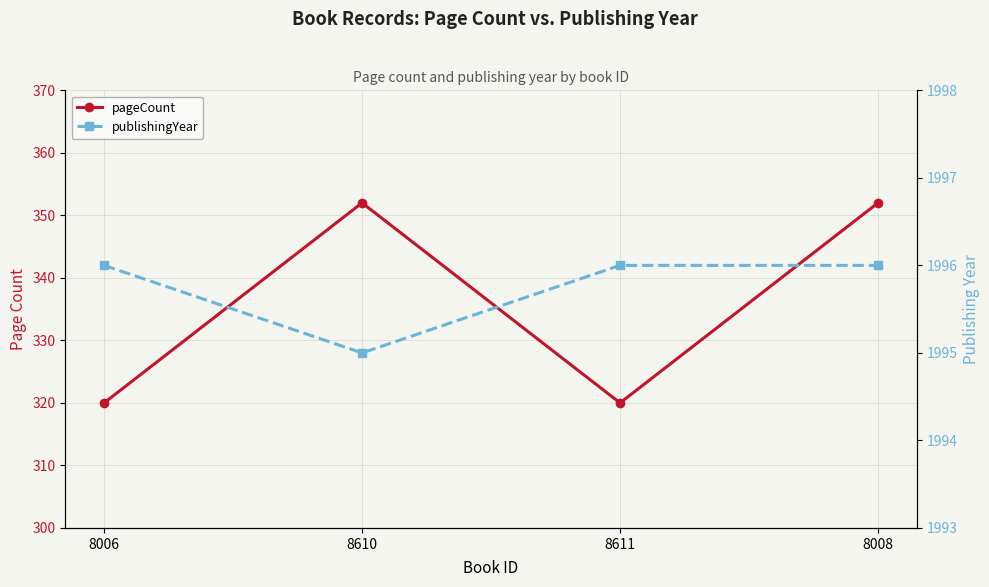

True or false: pageCount and publishingYear intersect in this chart.

False